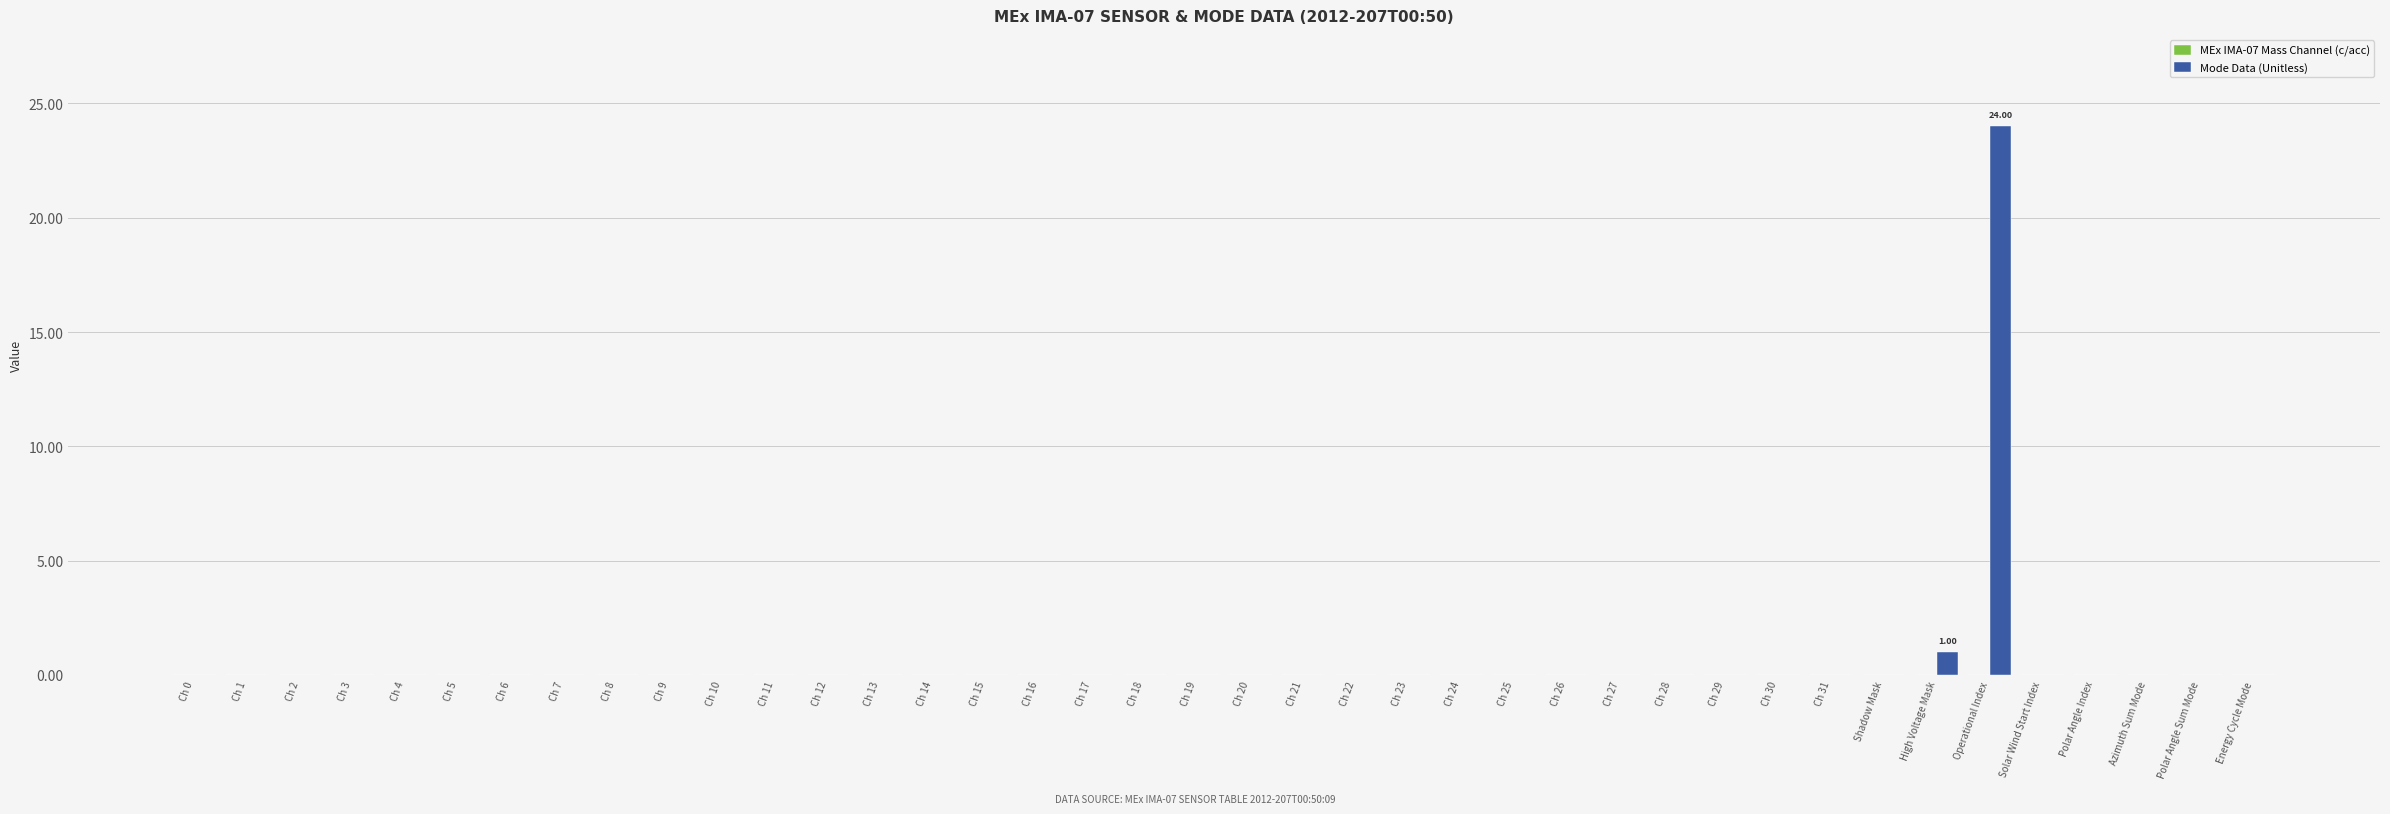

Where is the data nearest to the value 12?

High Voltage Mask